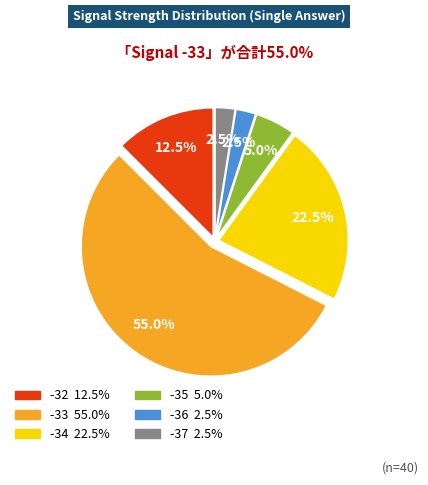

Does any single category account for the majority?

Yes